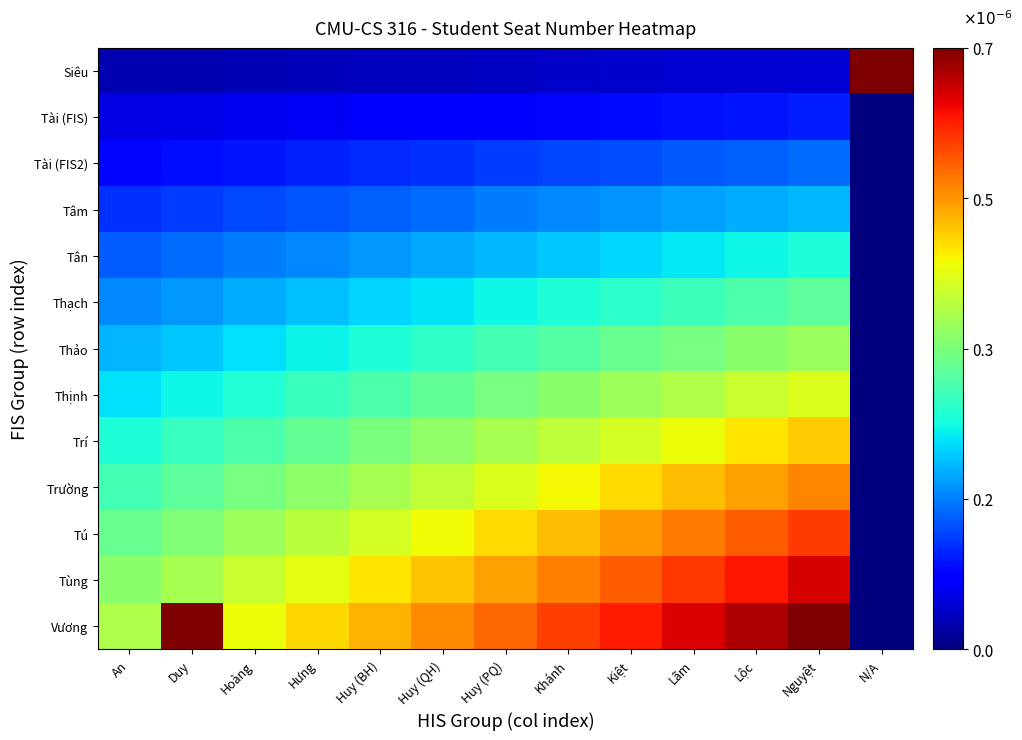

Reading right to left, extract all data points from this chart.

Siêu: N/A=0.0	Nguyệt=0.0	Lộc=0.0	Lãm=0.0	Kiệt=0.0	Khánh=0.0	Huy (PQ)=0.0	Huy (QH)=0.0	Huy (BH)=0.0	Hưng=0.0	Hoàng=0.0	Duy=0.0	An=0.0
Tài (FIS): N/A=0.0	Nguyệt=0.0	Lộc=0.0	Lãm=0.0	Kiệt=0.0	Khánh=0.0	Huy (PQ)=0.0	Huy (QH)=0.0	Huy (BH)=0.0	Hưng=0.0	Hoàng=0.0	Duy=0.0	An=0.0
Tài (FIS2): N/A=0.0	Nguyệt=0.0	Lộc=0.0	Lãm=0.0	Kiệt=0.0	Khánh=0.0	Huy (PQ)=0.0	Huy (QH)=0.0	Huy (BH)=0.0	Hưng=0.0	Hoàng=0.0	Duy=0.0	An=0.0
Tâm: N/A=0.0	Nguyệt=0.0	Lộc=0.0	Lãm=0.0	Kiệt=0.0	Khánh=0.0	Huy (PQ)=0.0	Huy (QH)=0.0	Huy (BH)=0.0	Hưng=0.0	Hoàng=0.0	Duy=0.0	An=0.0
Tân: N/A=0.0	Nguyệt=0.0	Lộc=0.0	Lãm=0.0	Kiệt=0.0	Khánh=0.0	Huy (PQ)=0.0	Huy (QH)=0.0	Huy (BH)=0.0	Hưng=0.0	Hoàng=0.0	Duy=0.0	An=0.0
Thạch: N/A=0.0	Nguyệt=0.0	Lộc=0.0	Lãm=0.0	Kiệt=0.0	Khánh=0.0	Huy (PQ)=0.0	Huy (QH)=0.0	Huy (BH)=0.0	Hưng=0.0	Hoàng=0.0	Duy=0.0	An=0.0
Thảo: N/A=0.0	Nguyệt=0.0	Lộc=0.0	Lãm=0.0	Kiệt=0.0	Khánh=0.0	Huy (PQ)=0.0	Huy (QH)=0.0	Huy (BH)=0.0	Hưng=0.0	Hoàng=0.0	Duy=0.0	An=0.0
Thịnh: N/A=0.0	Nguyệt=0.0	Lộc=0.0	Lãm=0.0	Kiệt=0.0	Khánh=0.0	Huy (PQ)=0.0	Huy (QH)=0.0	Huy (BH)=0.0	Hưng=0.0	Hoàng=0.0	Duy=0.0	An=0.0
Trí: N/A=0.0	Nguyệt=0.0	Lộc=0.0	Lãm=0.0	Kiệt=0.0	Khánh=0.0	Huy (PQ)=0.0	Huy (QH)=0.0	Huy (BH)=0.0	Hưng=0.0	Hoàng=0.0	Duy=0.0	An=0.0
Trường: N/A=0.0	Nguyệt=0.0	Lộc=0.0	Lãm=0.0	Kiệt=0.0	Khánh=0.0	Huy (PQ)=0.0	Huy (QH)=0.0	Huy (BH)=0.0	Hưng=0.0	Hoàng=0.0	Duy=0.0	An=0.0
Tú: N/A=0.0	Nguyệt=0.0	Lộc=0.0	Lãm=0.0	Kiệt=0.0	Khánh=0.0	Huy (PQ)=0.0	Huy (QH)=0.0	Huy (BH)=0.0	Hưng=0.0	Hoàng=0.0	Duy=0.0	An=0.0
Tùng: N/A=0.0	Nguyệt=0.0	Lộc=0.0	Lãm=0.0	Kiệt=0.0	Khánh=0.0	Huy (PQ)=0.0	Huy (QH)=0.0	Huy (BH)=0.0	Hưng=0.0	Hoàng=0.0	Duy=0.0	An=0.0
Vương: N/A=0.0	Nguyệt=0.0	Lộc=0.0	Lãm=0.0	Kiệt=0.0	Khánh=0.0	Huy (PQ)=0.0	Huy (QH)=0.0	Huy (BH)=0.0	Hưng=0.0	Hoàng=0.0	Duy=0.0	An=0.0